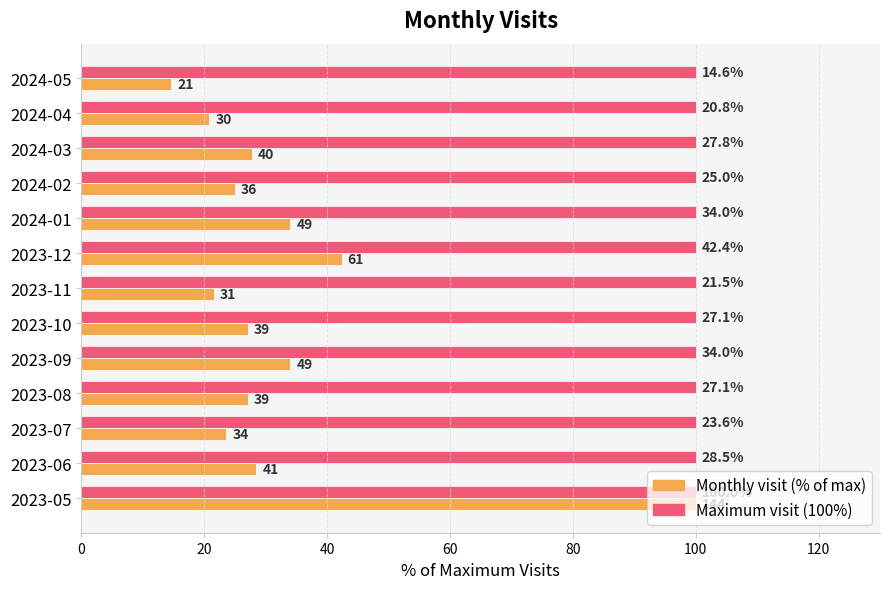

What is the spread (max minus min) of values at 2024-02?

75.0